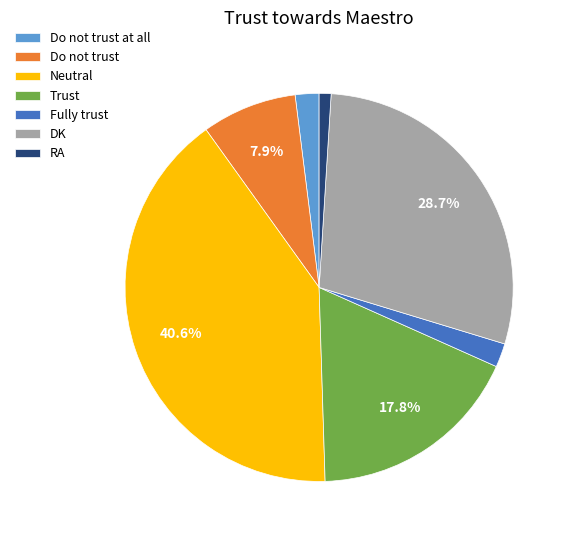

To the nearest percent, what is the average slice percentage?

14%